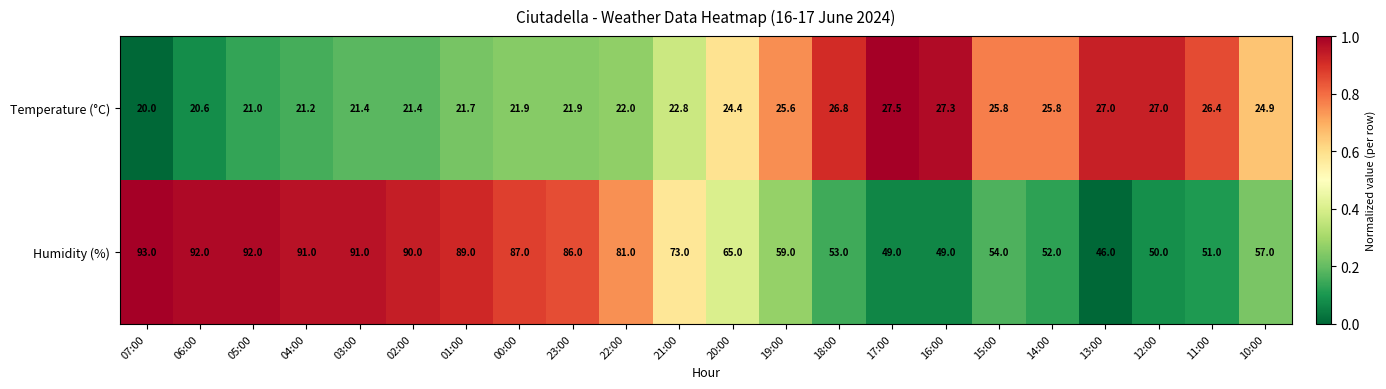

List the series in order of their overall mean, highest first.

Humidity (%), Temperature (°C)